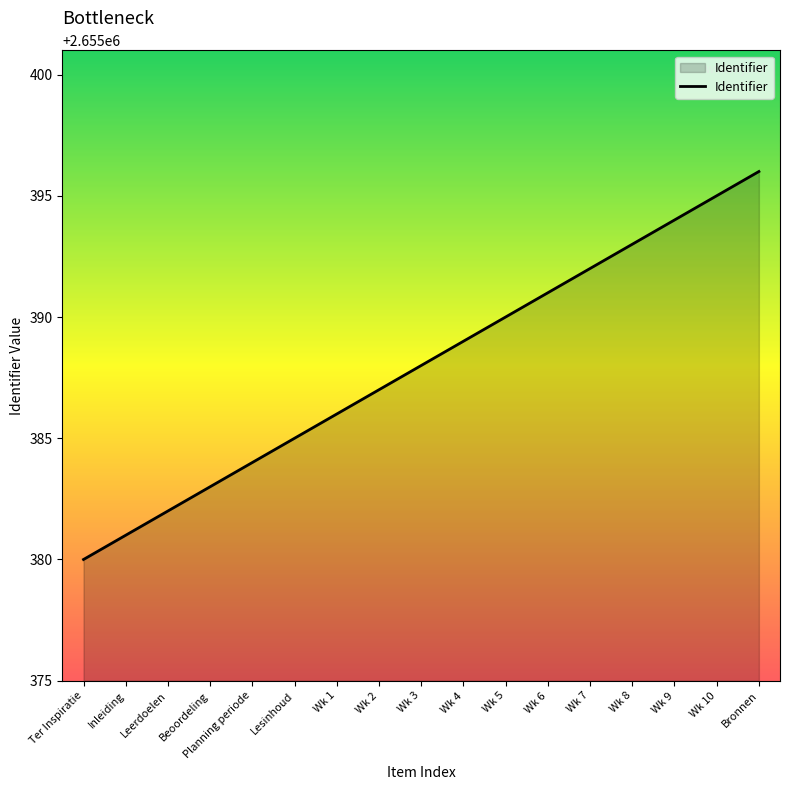

Between Wk 7 and Ter Inspiratie, which is larger?

Wk 7